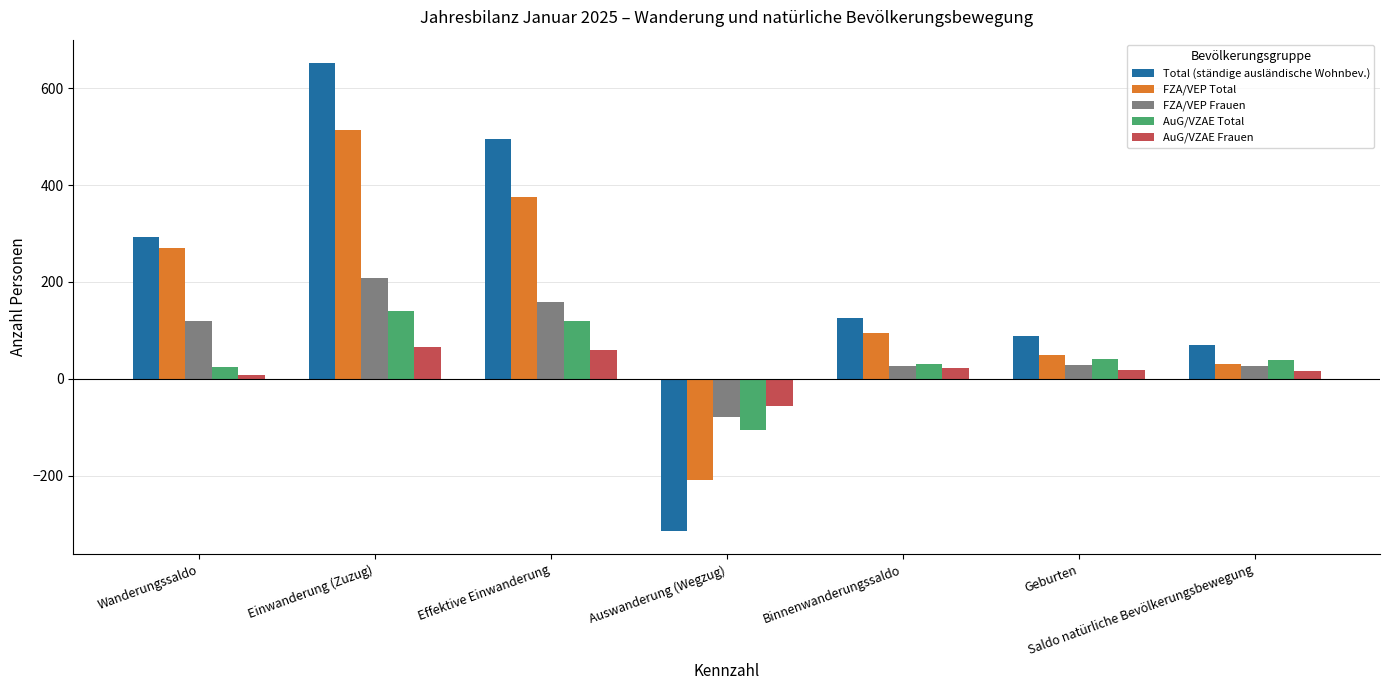

Is it true that AuG/VZAE Total equals 38 at Saldo natürliche Bevölkerungsbewegung?

True